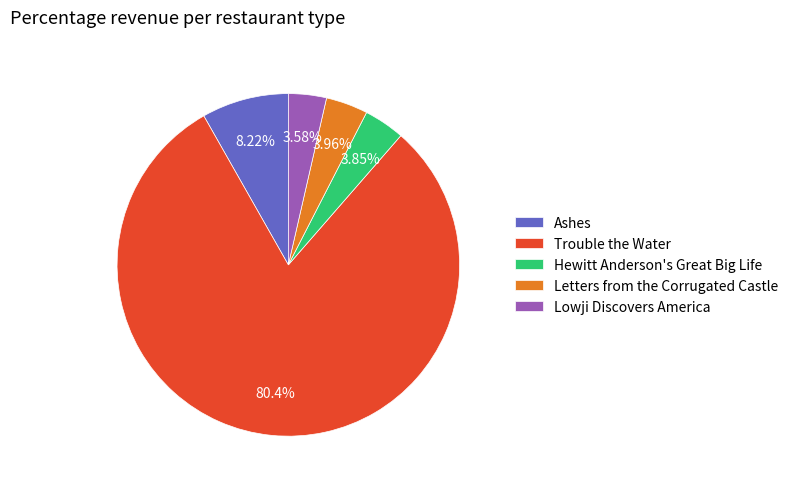

Is it true that Letters from the Corrugated Castle is 16% of the pie?

False